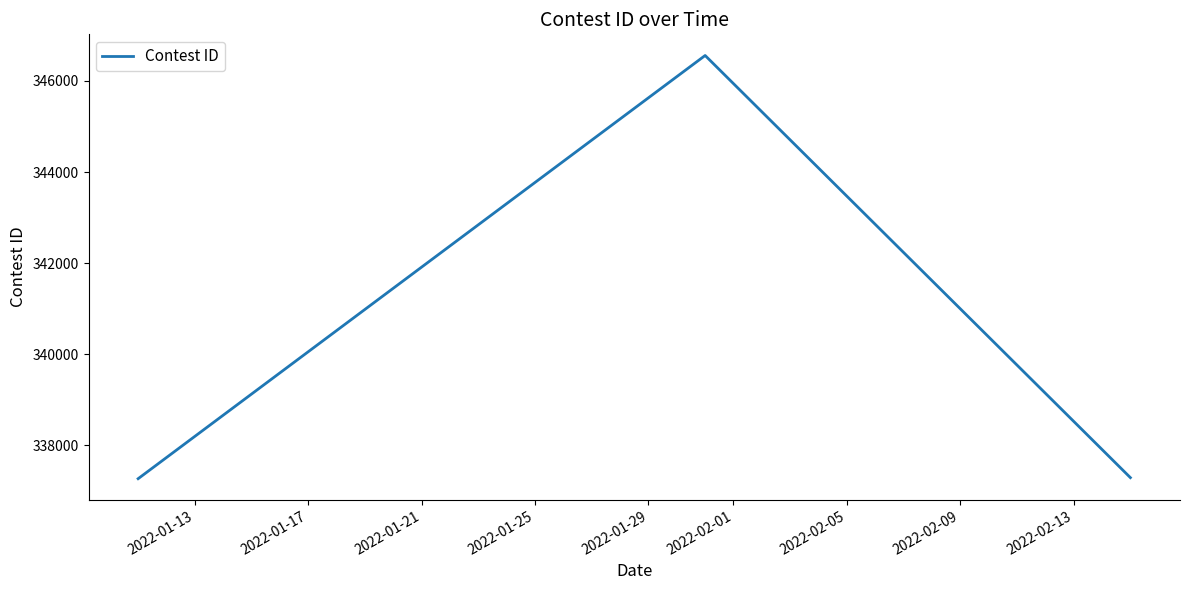

What is the difference between the second highest and minimum values?

23